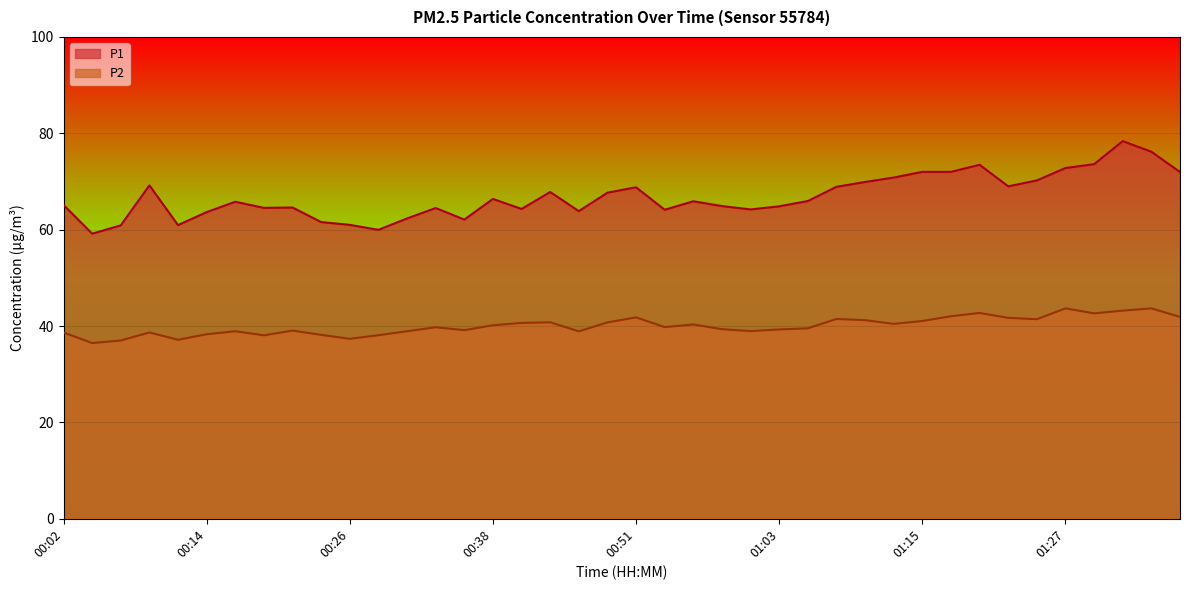

Does the chart display data point markers on the line(s)?

No